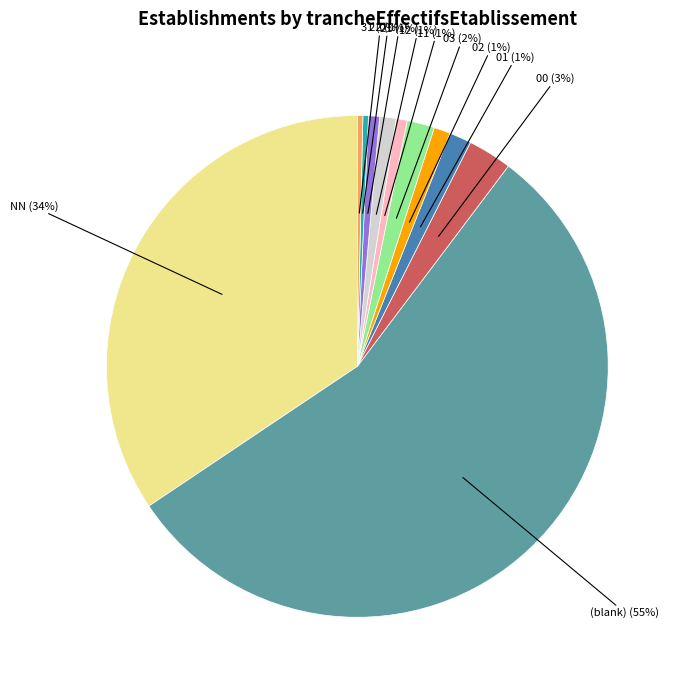

Is there a majority slice in this chart?

Yes